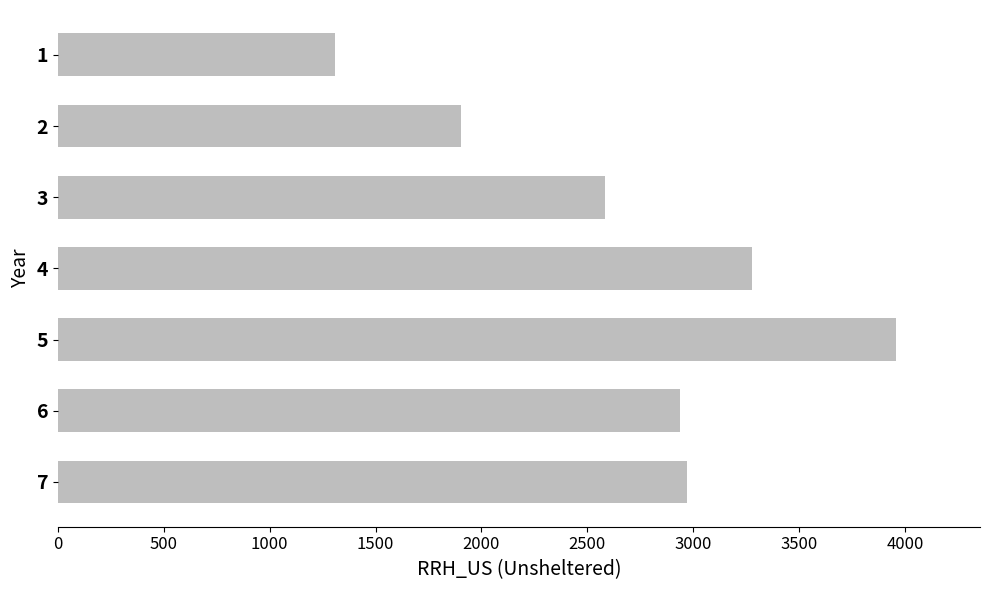

Rank the categories by value from highest to lowest.

5, 4, 7, 6, 3, 2, 1